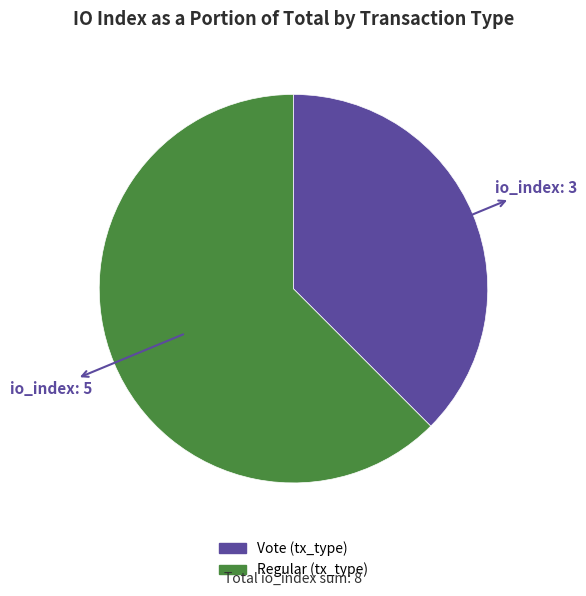

Is there any slice that represents more than half of the pie?

Yes